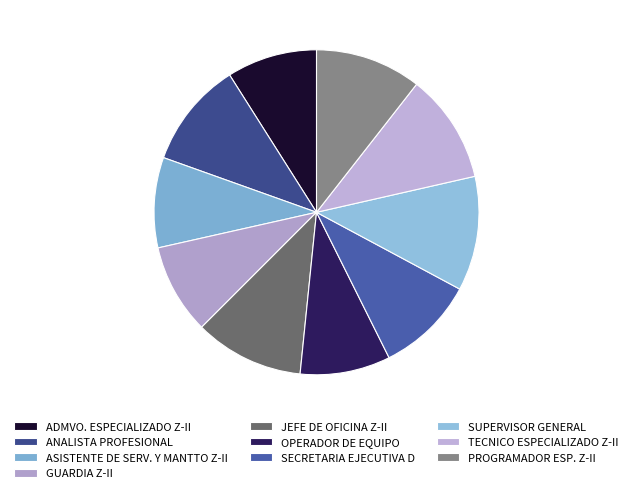

Is it true that GUARDIA Z-II is 9% of the pie?

True